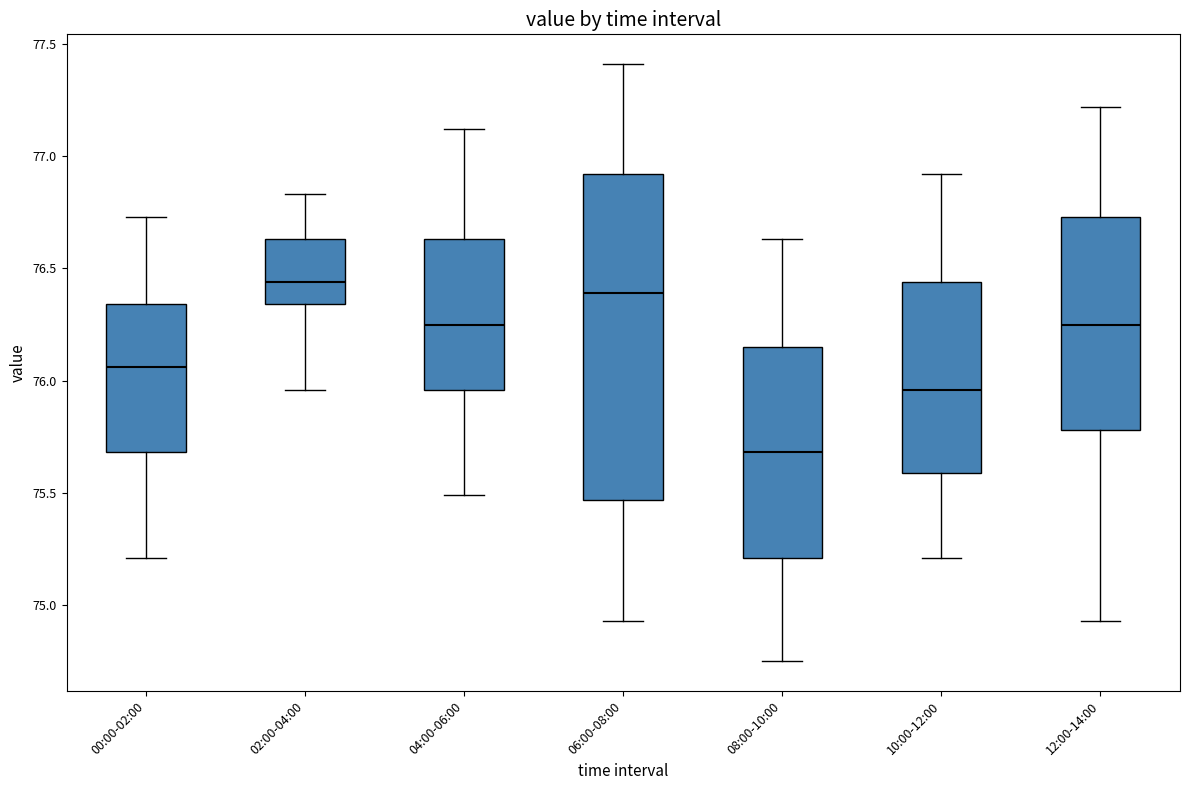

Reading left to right, read every box against the y-axis: the position of its median line, the range the box covers, and the ends of its whiskers. The values are not printed on the chart, so give them approximately, as read against the axis.

00:00-02:00: median 76.05, box 75.70 to 76.35, whiskers 75.20 to 76.75
02:00-04:00: median 76.45, box 76.35 to 76.65, whiskers 75.95 to 76.85
04:00-06:00: median 76.25, box 75.95 to 76.65, whiskers 75.50 to 77.10
06:00-08:00: median 76.40, box 75.45 to 76.90, whiskers 74.95 to 77.40
08:00-10:00: median 75.70, box 75.20 to 76.15, whiskers 74.75 to 76.65
10:00-12:00: median 75.95, box 75.60 to 76.45, whiskers 75.20 to 76.90
12:00-14:00: median 76.25, box 75.80 to 76.75, whiskers 74.95 to 77.20